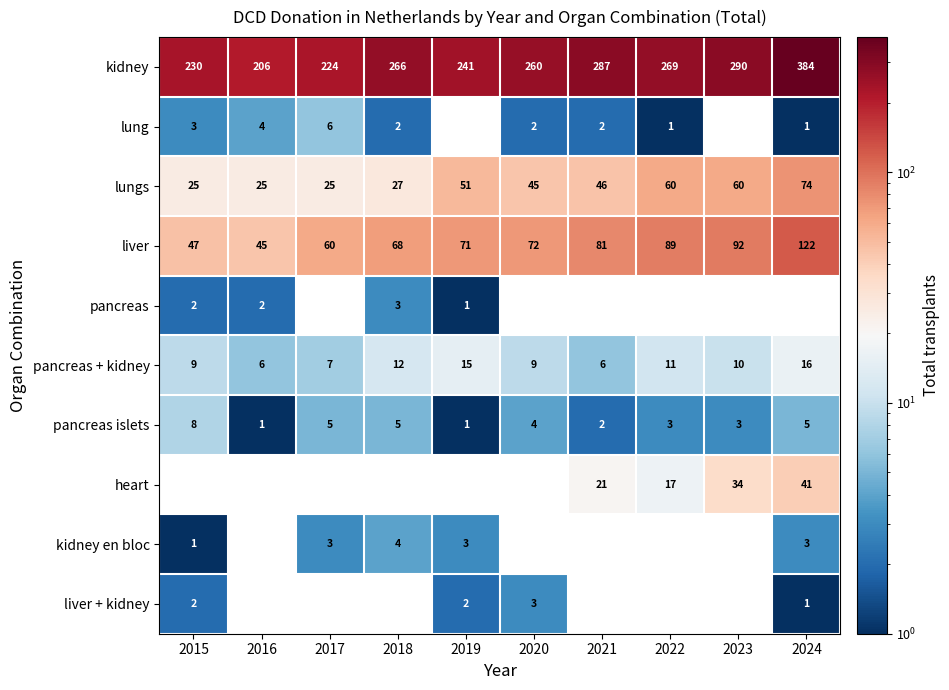

True or false: pancreas has a value of 1 at 2016.

False